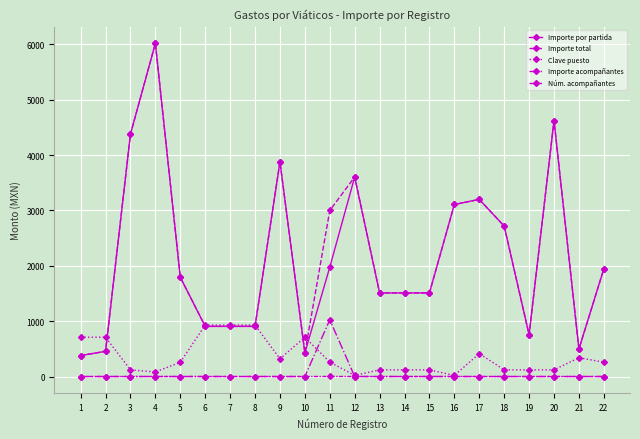

Reading left to right, extract all data points from this chart.

Importe por partida: 1=379.0	2=455.0	3=4379.0	4=6019.0	5=1794.2	6=906.0	7=906.0	8=906.0	9=3879.0	10=427.0	11=1975.0	12=3605.2	13=1510.0	14=1510.0	15=1510.0	16=3108.0	17=3200.0	18=2718.0	19=755.0	20=4625.0	21=496.0	22=1946.0
Importe total: 1=379.0	2=455.0	3=4379.0	4=6019.0	5=1794.2	6=906.0	7=906.0	8=906.0	9=3879.0	10=427.0	11=3000.0	12=3605.2	13=1510.0	14=1510.0	15=1510.0	16=3108.0	17=3200.0	18=2718.0	19=755.0	20=4625.0	21=496.0	22=1946.0
Clave puesto: 1=710.0	2=710.0	3=120.0	4=82.0	5=257.0	6=930.0	7=930.0	8=930.0	9=320.0	10=710.0	11=260.0	12=20.0	13=120.0	14=120.0	15=120.0	16=20.0	17=414.0	18=120.0	19=120.0	20=120.0	21=340.0	22=258.0
Importe acompañantes: 1=0.0	2=0.0	3=0.0	4=0.0	5=0.0	6=0.0	7=0.0	8=0.0	9=0.0	10=0.0	11=1025.0	12=0.0	13=0.0	14=0.0	15=0.0	16=0.0	17=0.0	18=0.0	19=0.0	20=0.0	21=0.0	22=0.0
Núm. acompañantes: 1=0.0	2=0.0	3=0.0	4=0.0	5=0.0	6=0.0	7=0.0	8=0.0	9=0.0	10=0.0	11=1.0	12=0.0	13=0.0	14=0.0	15=0.0	16=0.0	17=0.0	18=0.0	19=0.0	20=0.0	21=0.0	22=0.0